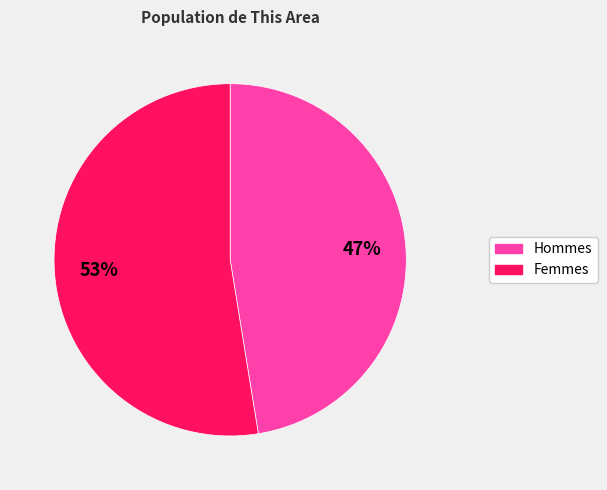

To the nearest percent, what is the average slice percentage?

50%